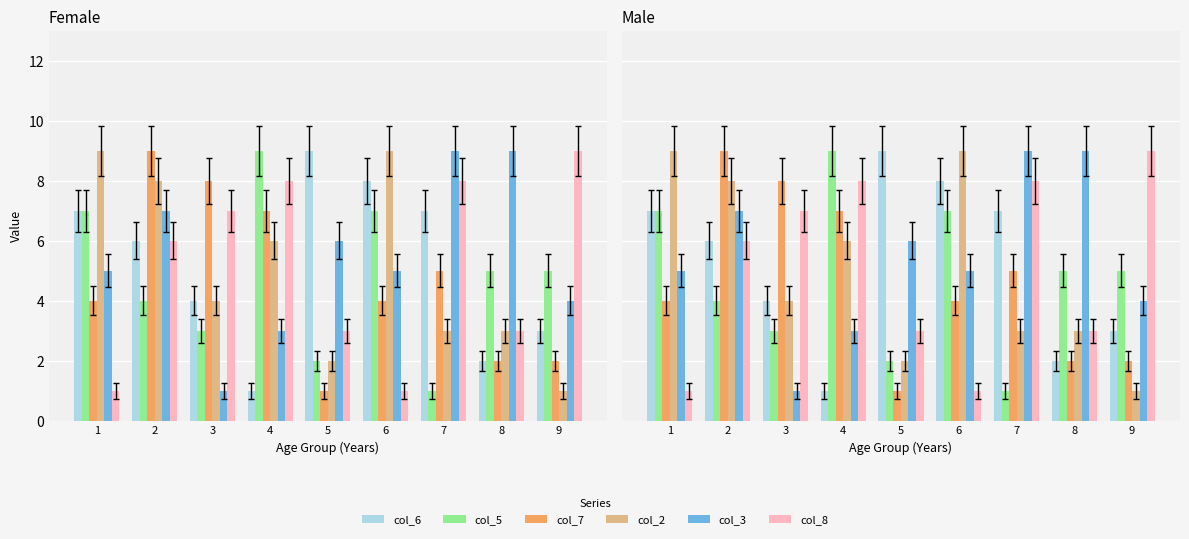

Is the value of col_5 at 4 greater than the value of col_8 at 4?

Yes